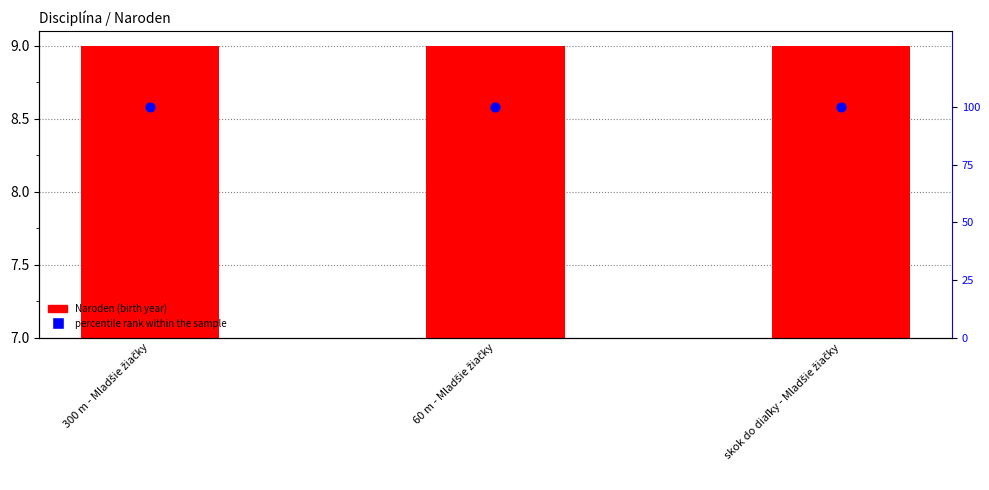

Which series reaches the minimum Y coordinate?

Naroden